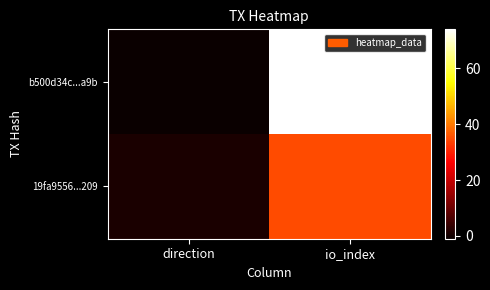

Reading left to right, what are all the values shown in this chart?

b500d34c...a9b: direction=-1	io_index=74
19fa9556...209: direction=1	io_index=35